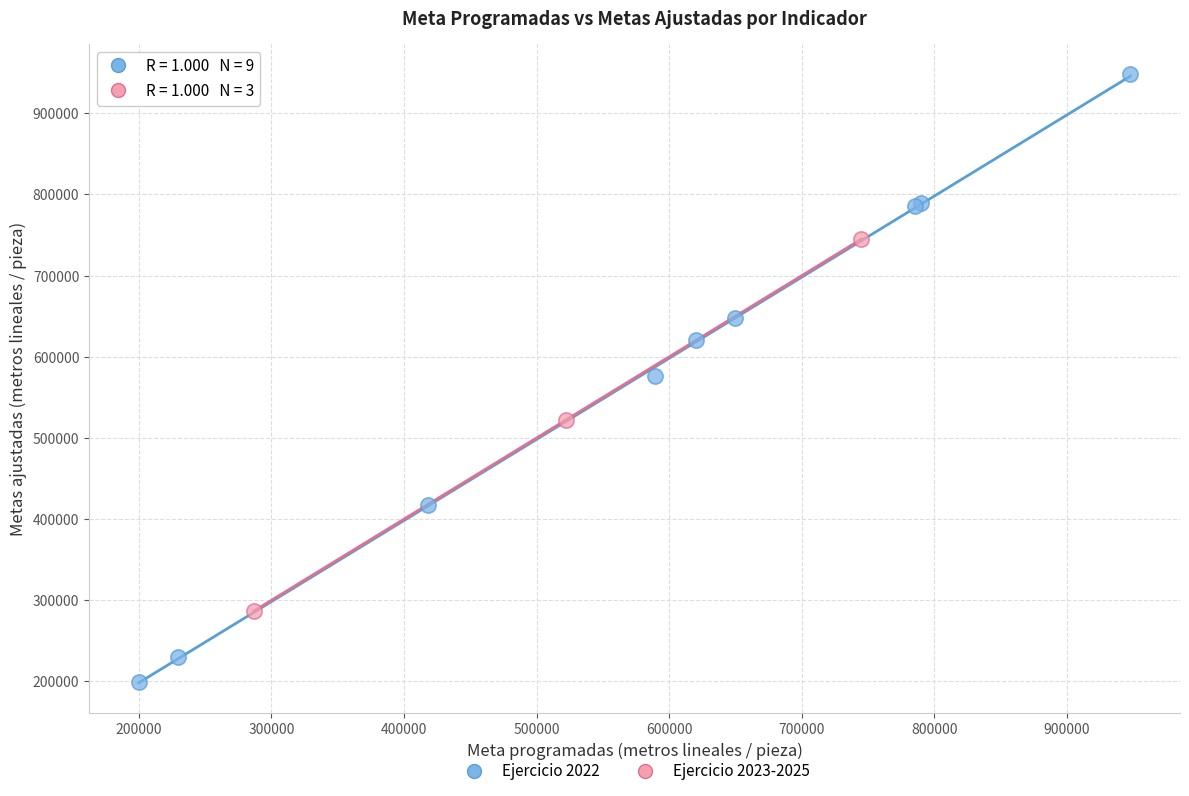

What are all the series names shown in the legend?

Ejercicio 2022, Ejercicio 2023-2025